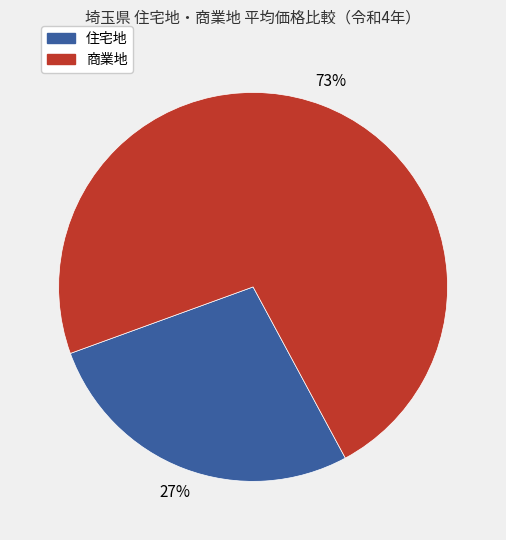

Does any single category account for the majority?

Yes